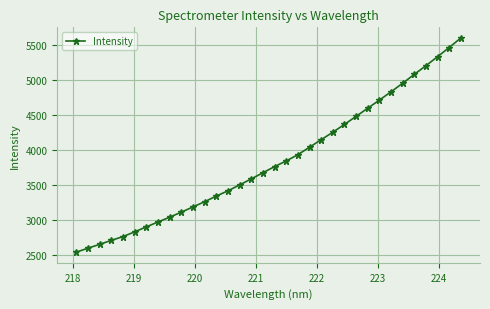

True or false: the data has more than 1 interior local peaks.

False